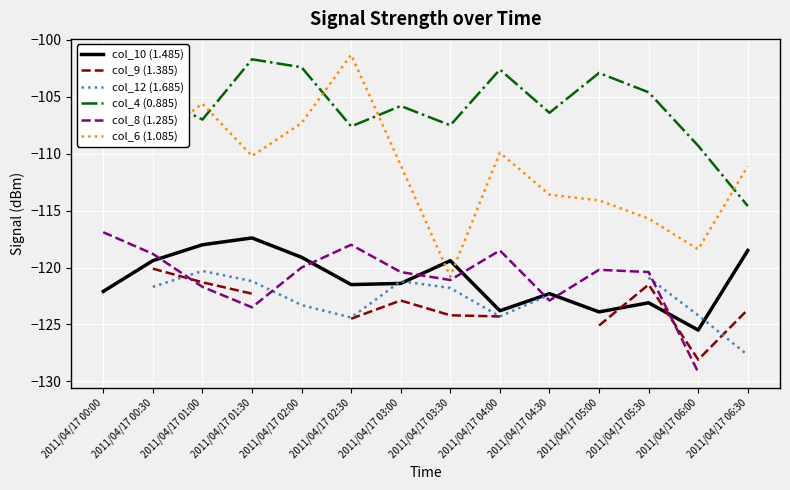

The value of col_9 (1.385) at 2011/04/17 02:30 is -124.5. True or false?

True